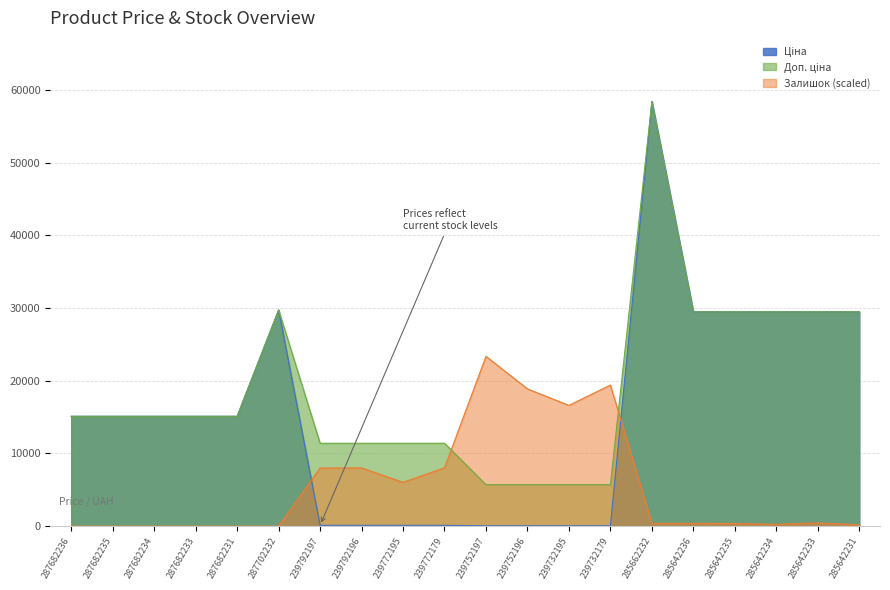

Which series has the largest total across all categories?

Доп. ціна